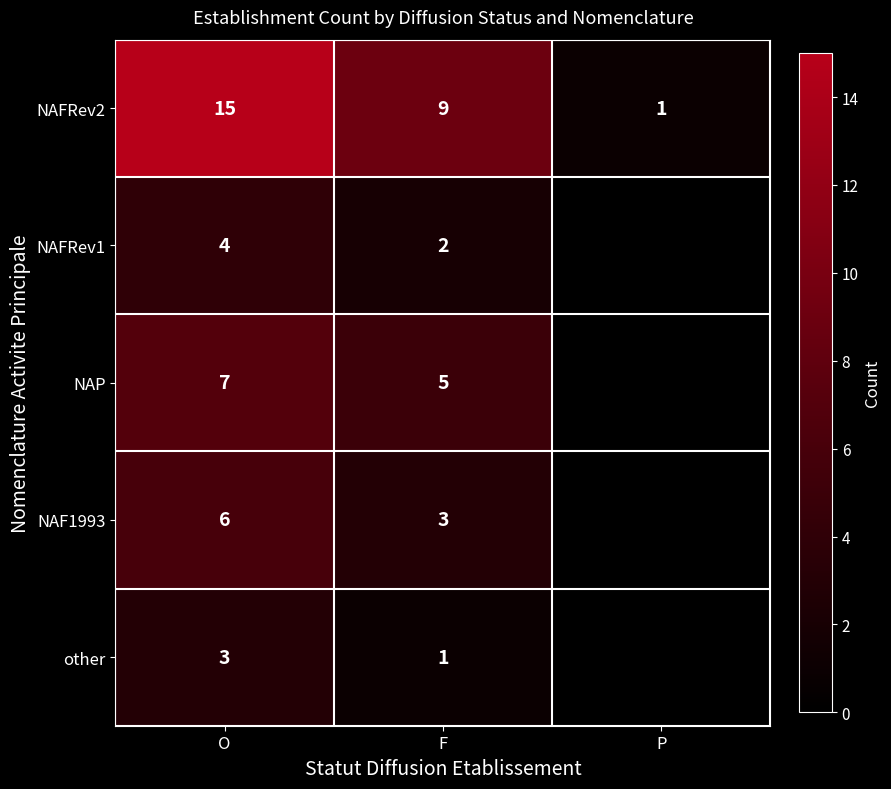

What is the total value across all series at O?

35